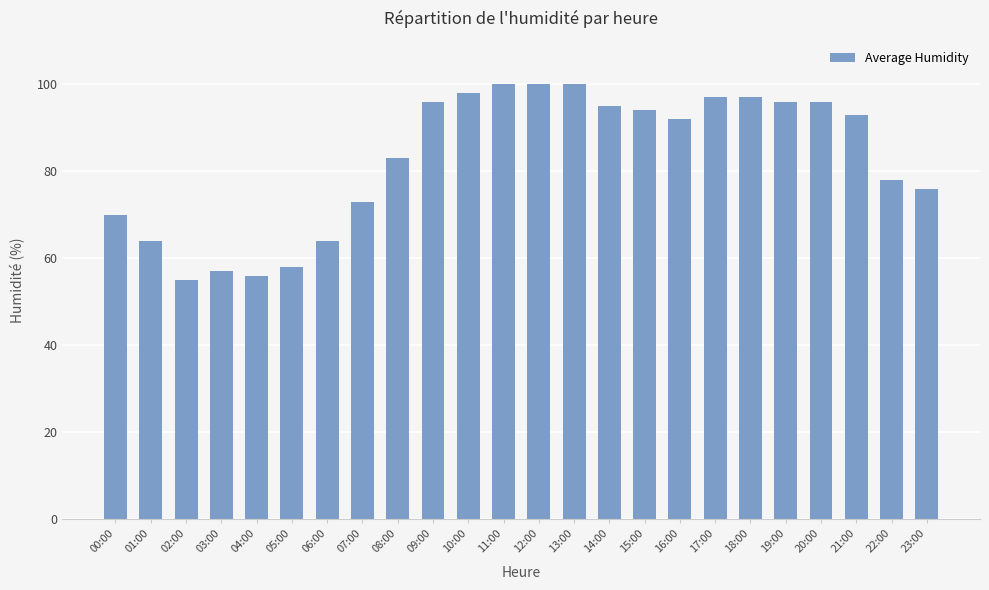

How many data points does each series have?

24